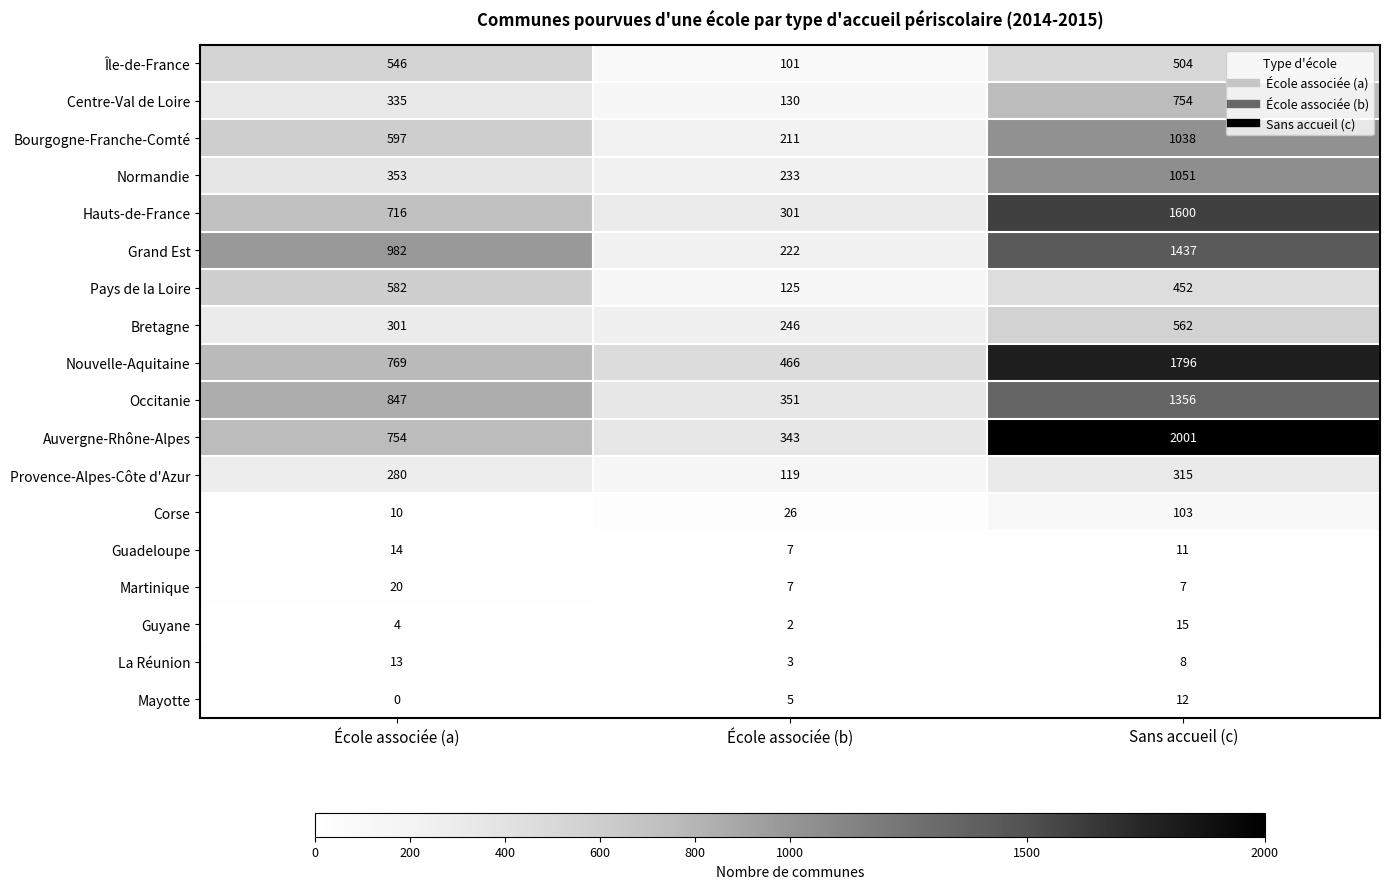

List the series in order of their peak value, lowest first.

Mayotte, La Réunion, Guadeloupe, Guyane, Martinique, Corse, Provence-Alpes-Côte d'Azur, Île-de-France, Bretagne, Pays de la Loire, Centre-Val de Loire, Bourgogne-Franche-Comté, Normandie, Occitanie, Grand Est, Hauts-de-France, Nouvelle-Aquitaine, Auvergne-Rhône-Alpes